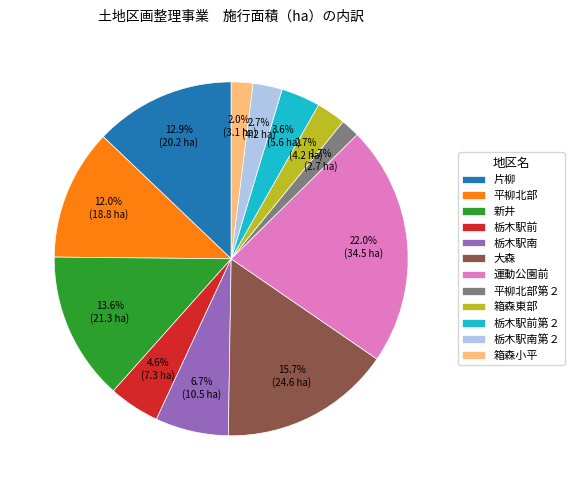

Does 平柳北部第２ represent more than half of the total?

No